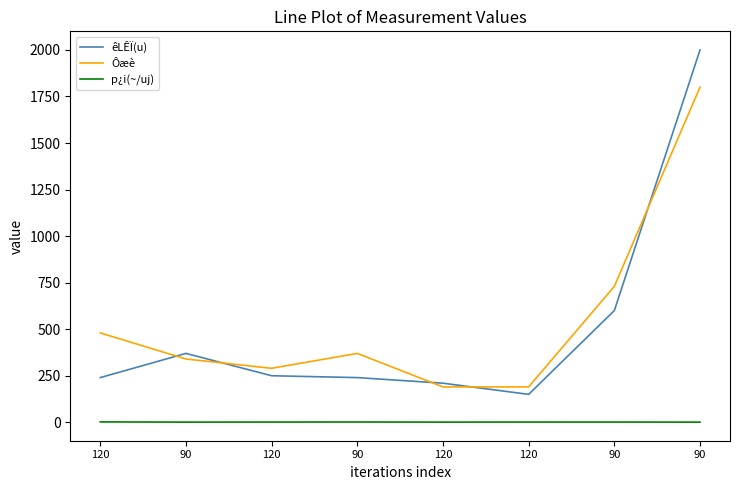

Which has a higher value, 120 or 90?

90